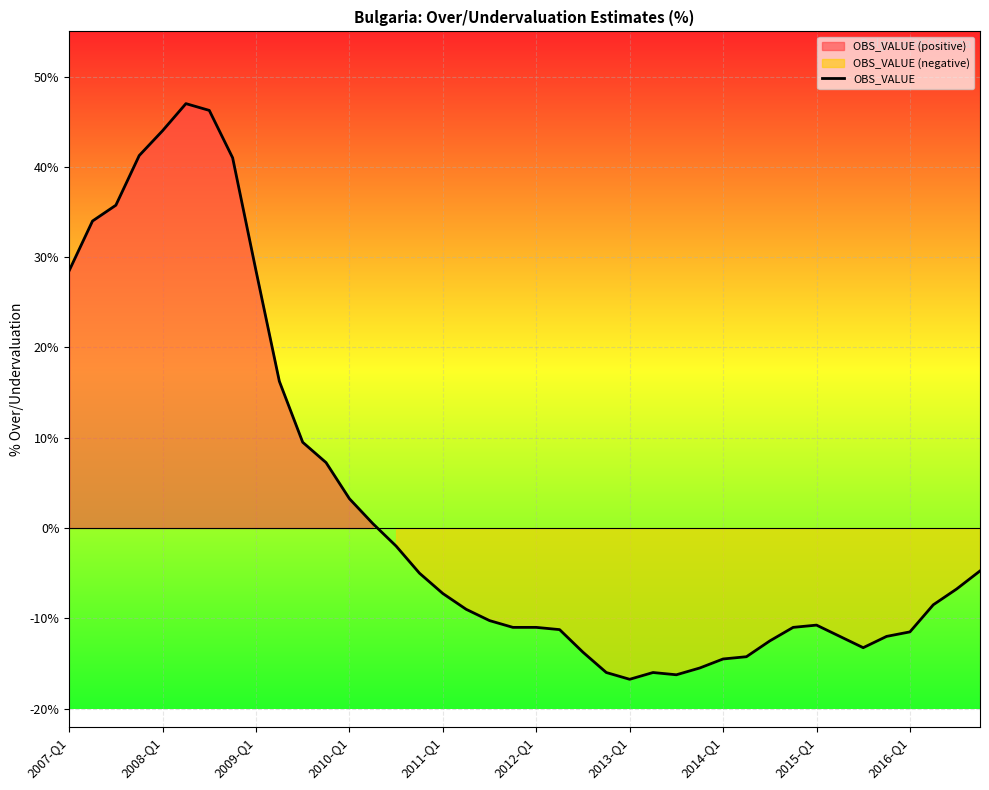

What is the difference between the values at 14 and 11?

9.2